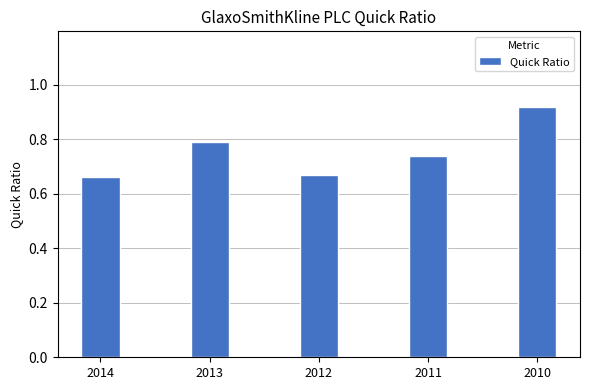

What is the sum of the values at 2013 and 2012?

1.5